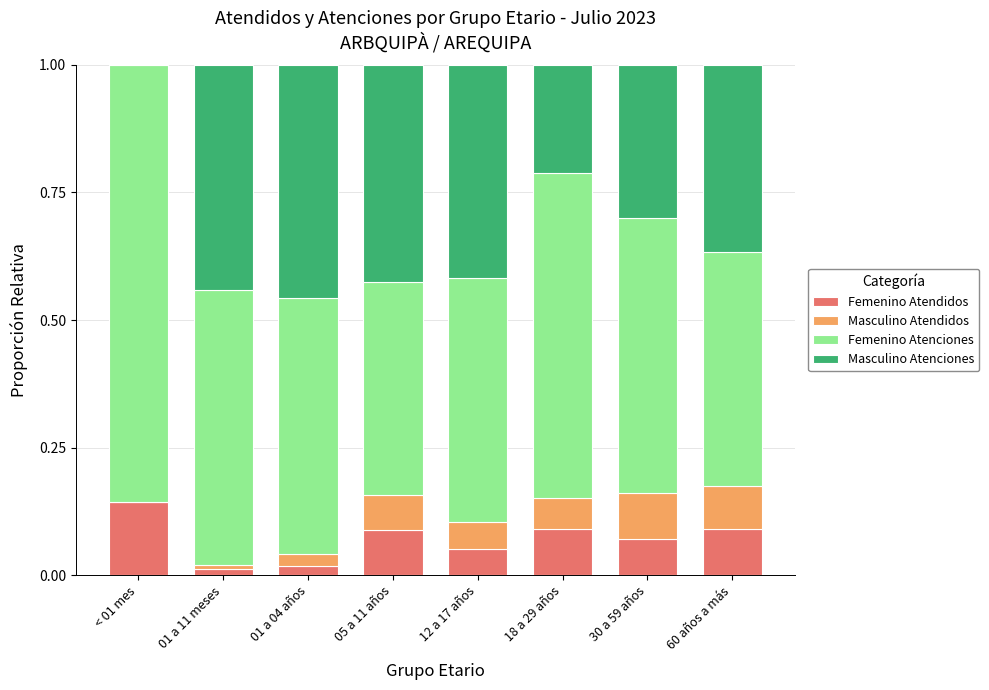

How many Femenino Atendidos values are between 0 and 1?

8